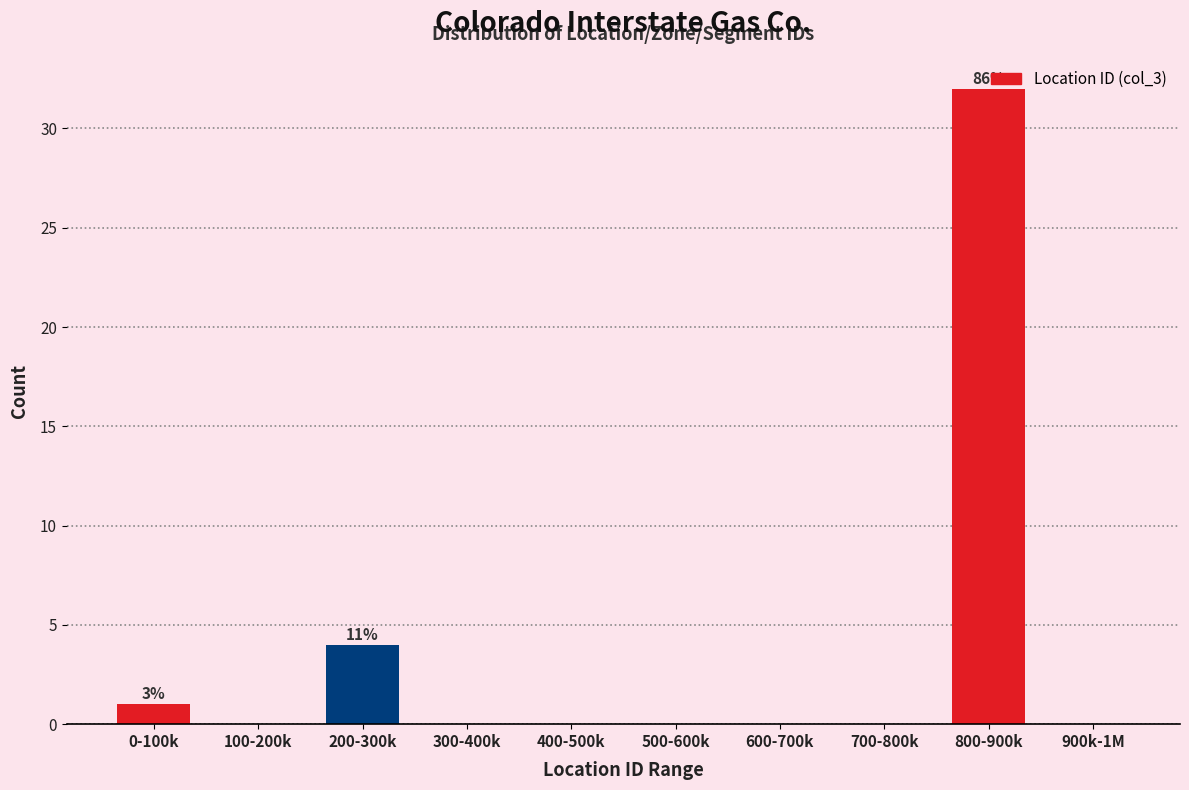

What is the sum of all values?

37